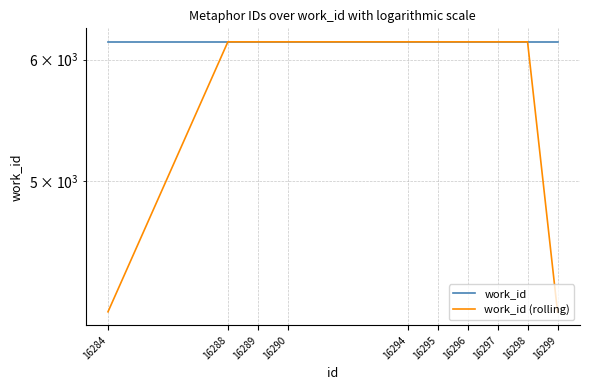

Which series has the largest total across all categories?

work_id